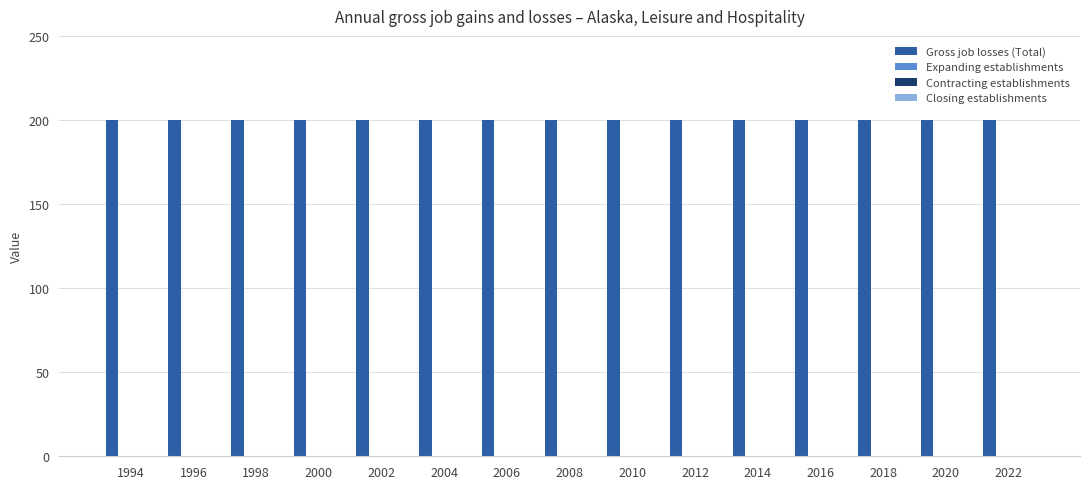

How many bars are there in total?

60